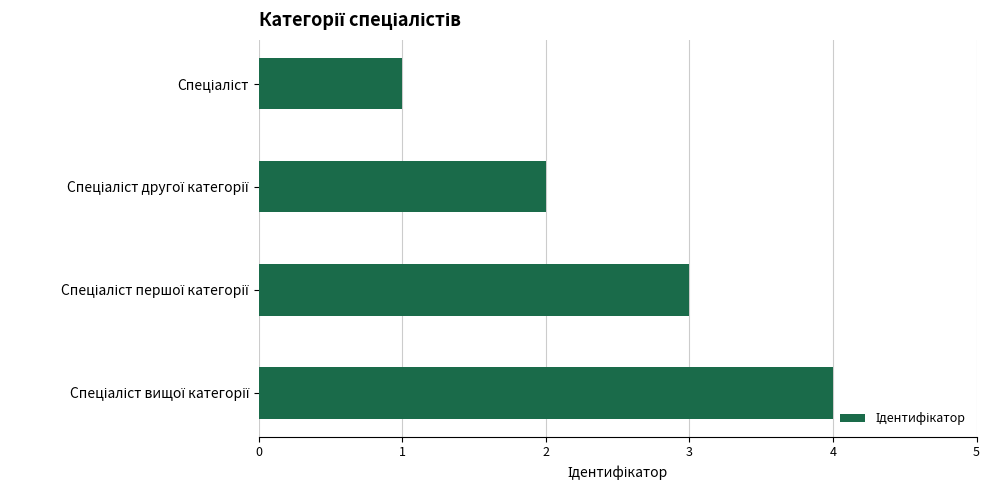

What is the sum of all values?

10